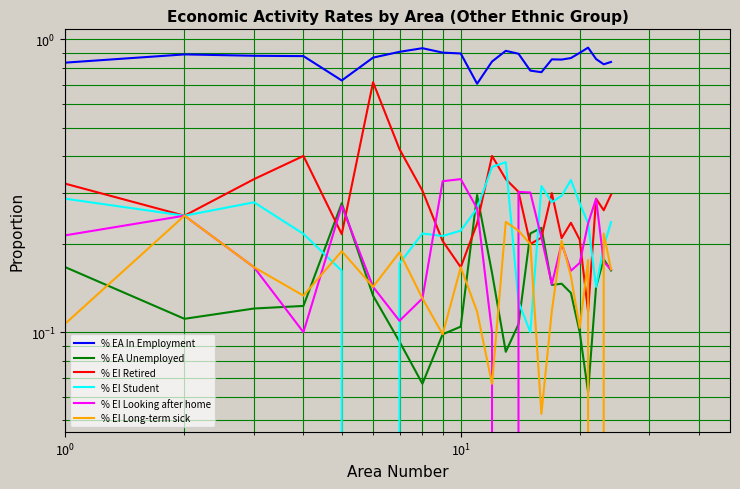

What is the difference between the second highest and minimum values in the % EI Student series?

0.4